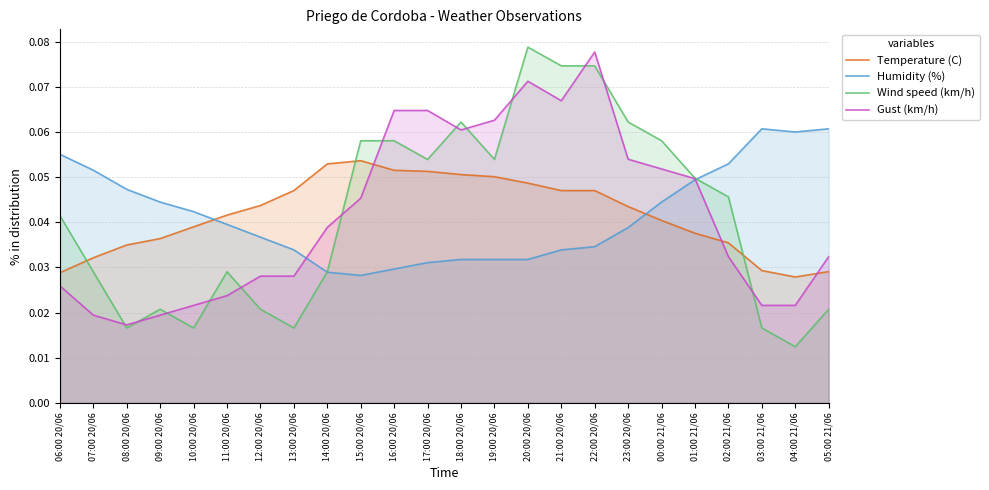

Reading right to left, transcribe all the data shown in this chart.

Temperature (C): 0.0	0.0	0.0	0.0	0.0	0.0	0.0	0.0	0.0	0.0	0.1	0.1	0.1	0.1	0.1	0.1	0.0	0.0	0.0	0.0	0.0	0.0	0.0	0.0
Humidity (%): 0.1	0.1	0.1	0.1	0.0	0.0	0.0	0.0	0.0	0.0	0.0	0.0	0.0	0.0	0.0	0.0	0.0	0.0	0.0	0.0	0.0	0.0	0.1	0.1
Wind speed (km/h): 0.0	0.0	0.0	0.0	0.0	0.1	0.1	0.1	0.1	0.1	0.1	0.1	0.1	0.1	0.1	0.0	0.0	0.0	0.0	0.0	0.0	0.0	0.0	0.0
Gust (km/h): 0.0	0.0	0.0	0.0	0.0	0.1	0.1	0.1	0.1	0.1	0.1	0.1	0.1	0.1	0.0	0.0	0.0	0.0	0.0	0.0	0.0	0.0	0.0	0.0